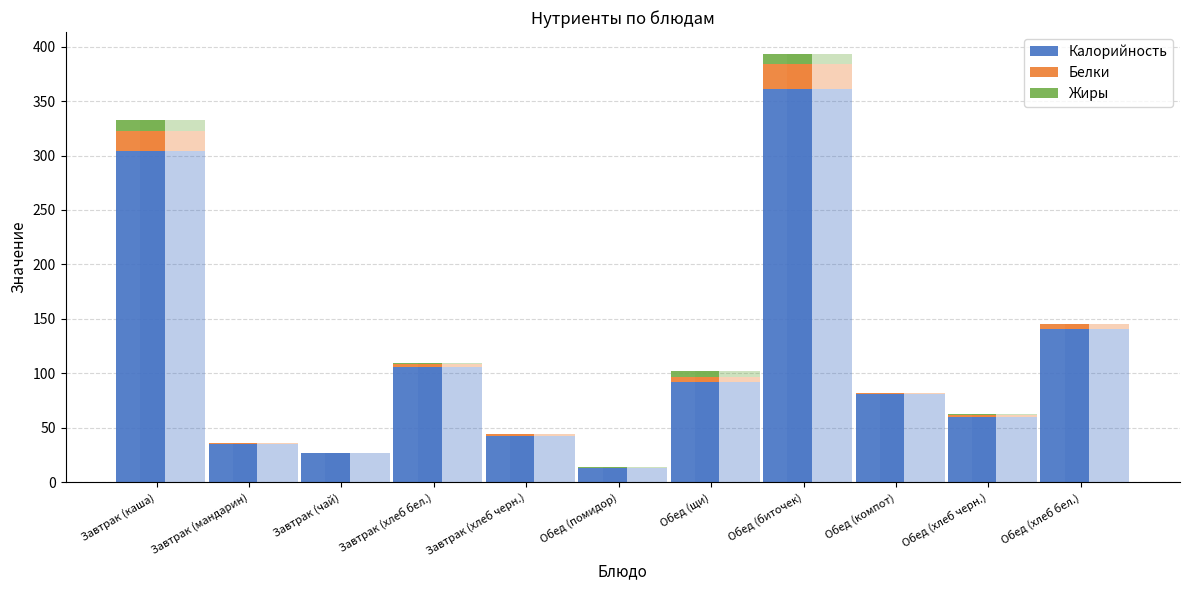

Read the Калорийность value at Обед (хлеб бел.).

140.6